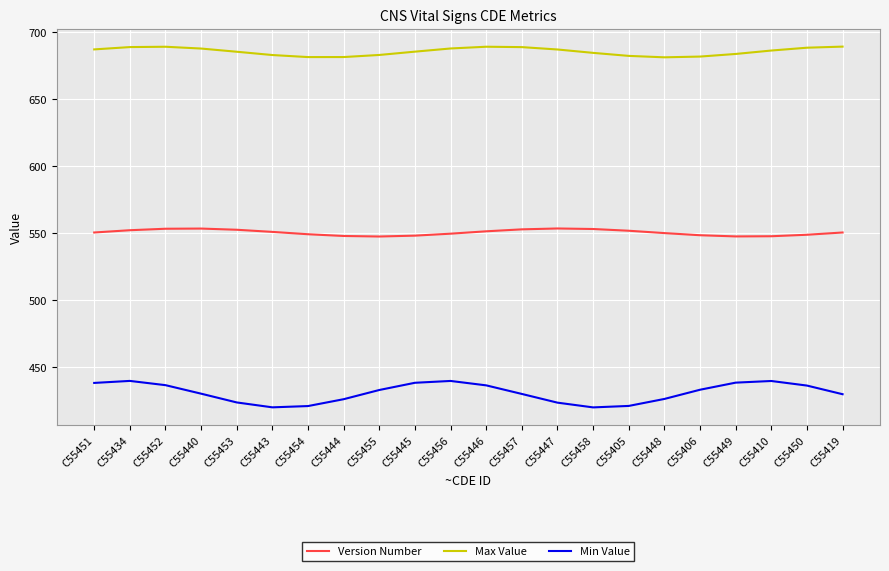

What are all the series names shown in the legend?

Version Number, Max Value, Min Value